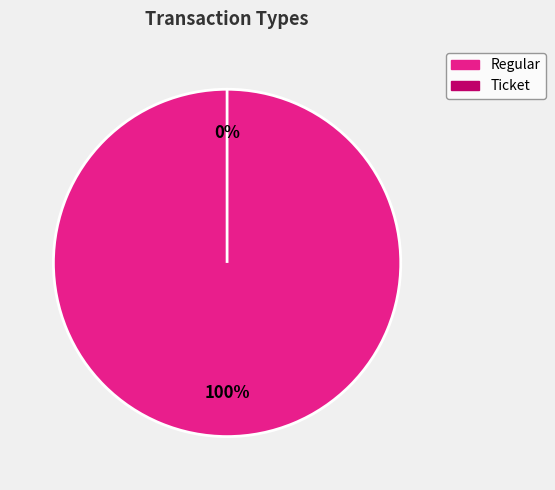

To the nearest percent, what is the difference between the Regular and Ticket slice percentages?

100%